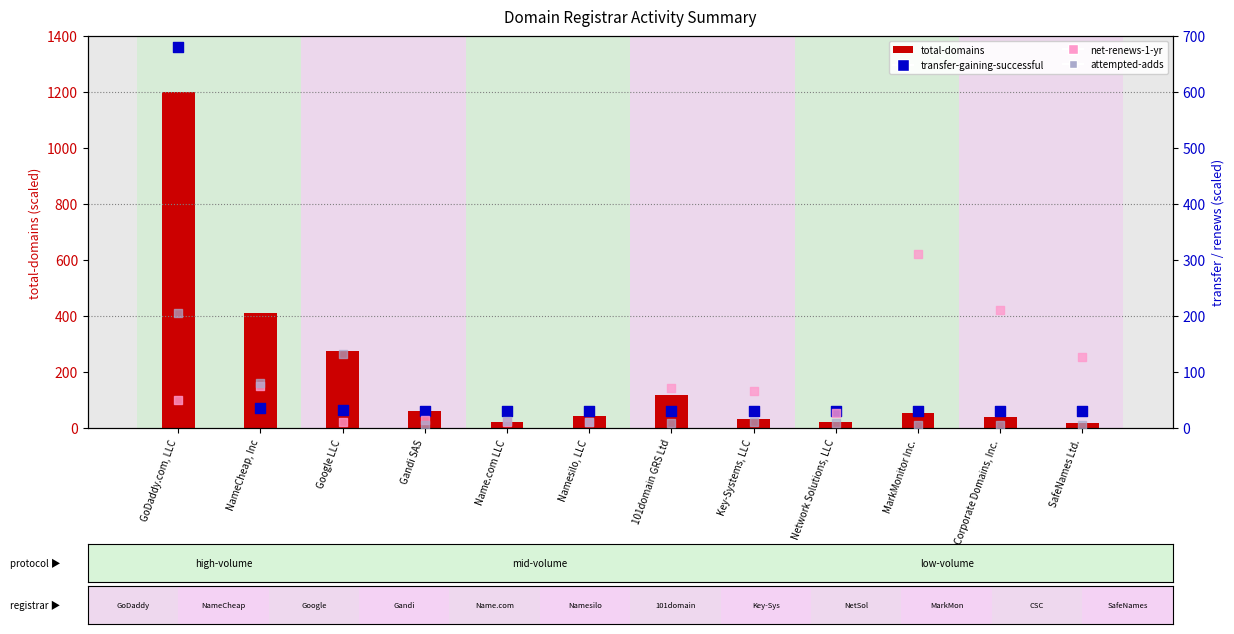

Which series reaches the maximum Y coordinate?

total-domains